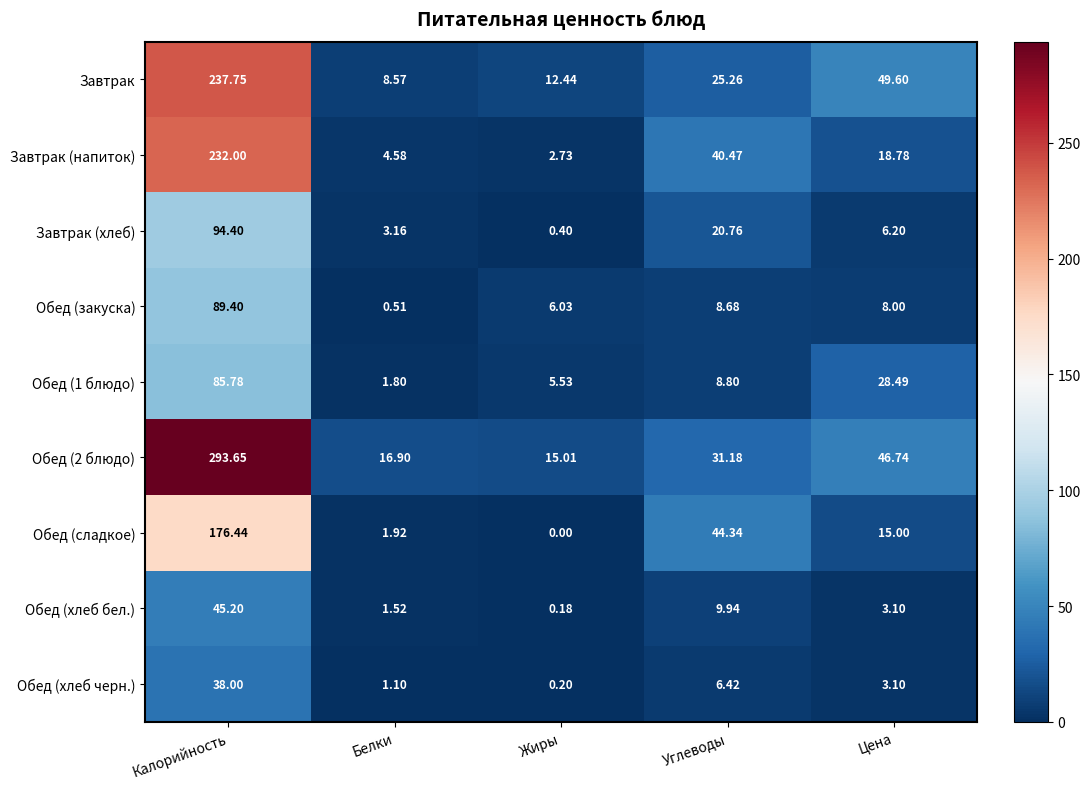

Where does the Обед (2 блюдо) series first go above 31?

Калорийность